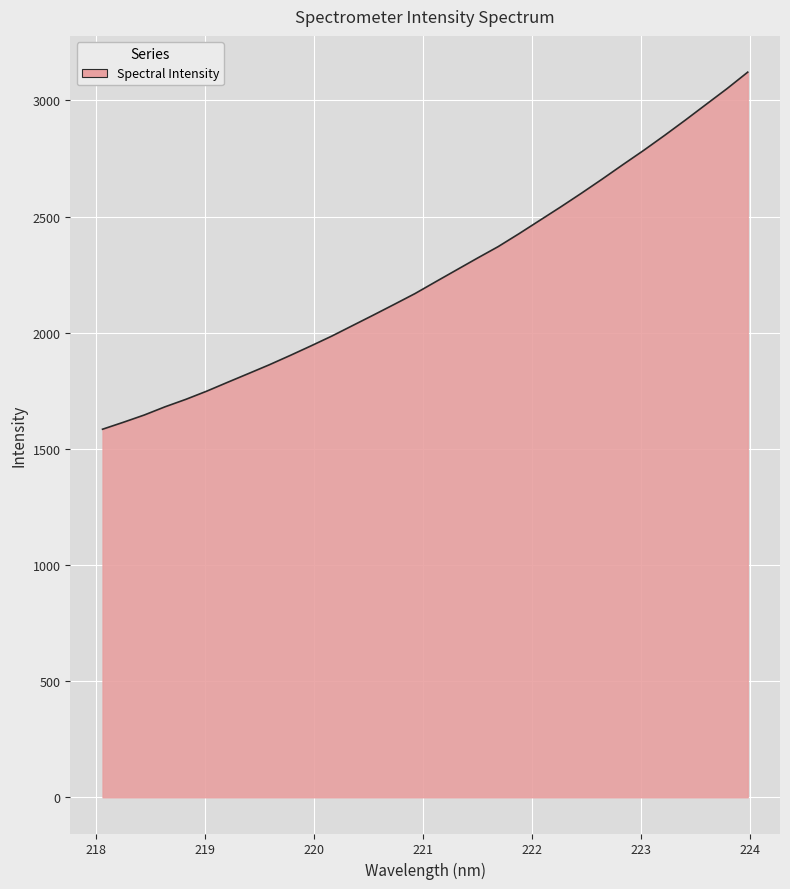

What is the smallest value displayed?

1584.3